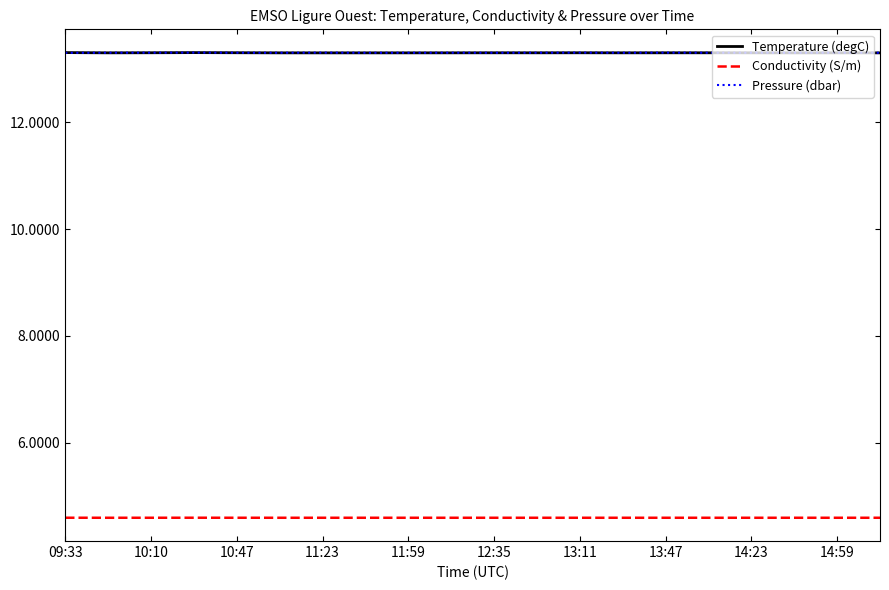

What is the minimum value shown in the chart?

4.6